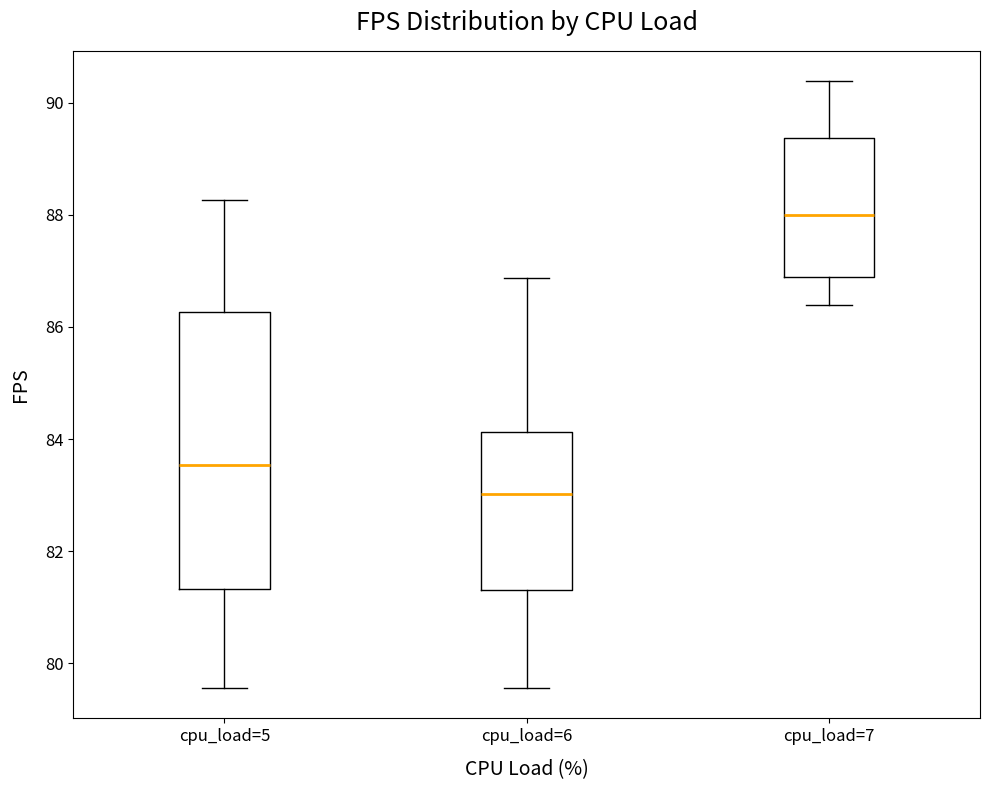

Which box has the lowest median line?

cpu_load=6